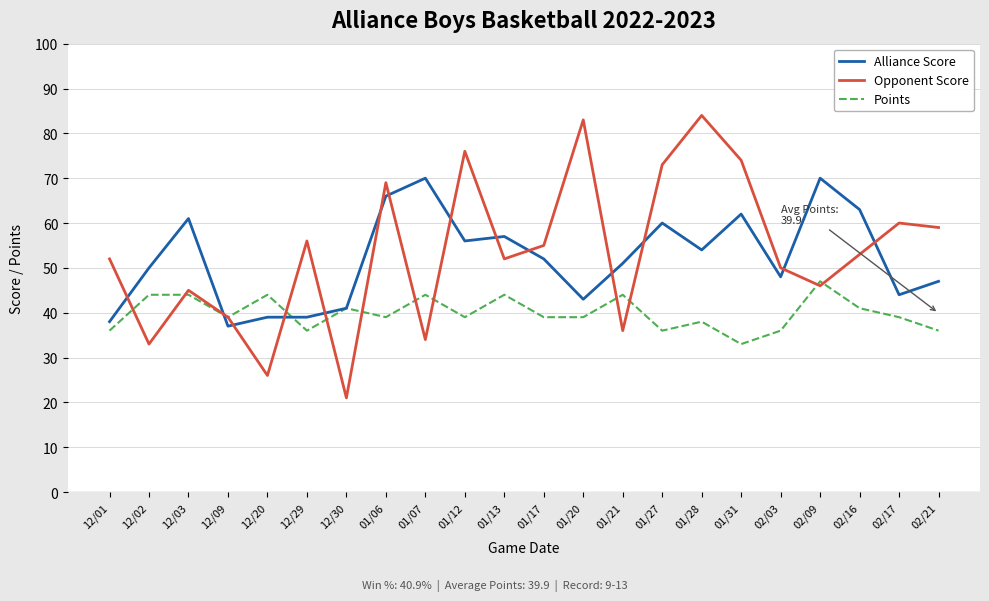

Which category has the lowest value in the Points series?

01/31